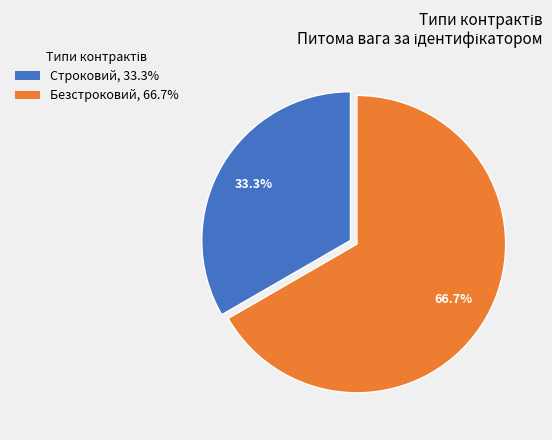

To the nearest percent, what percentage of the pie is Строковий?

33%